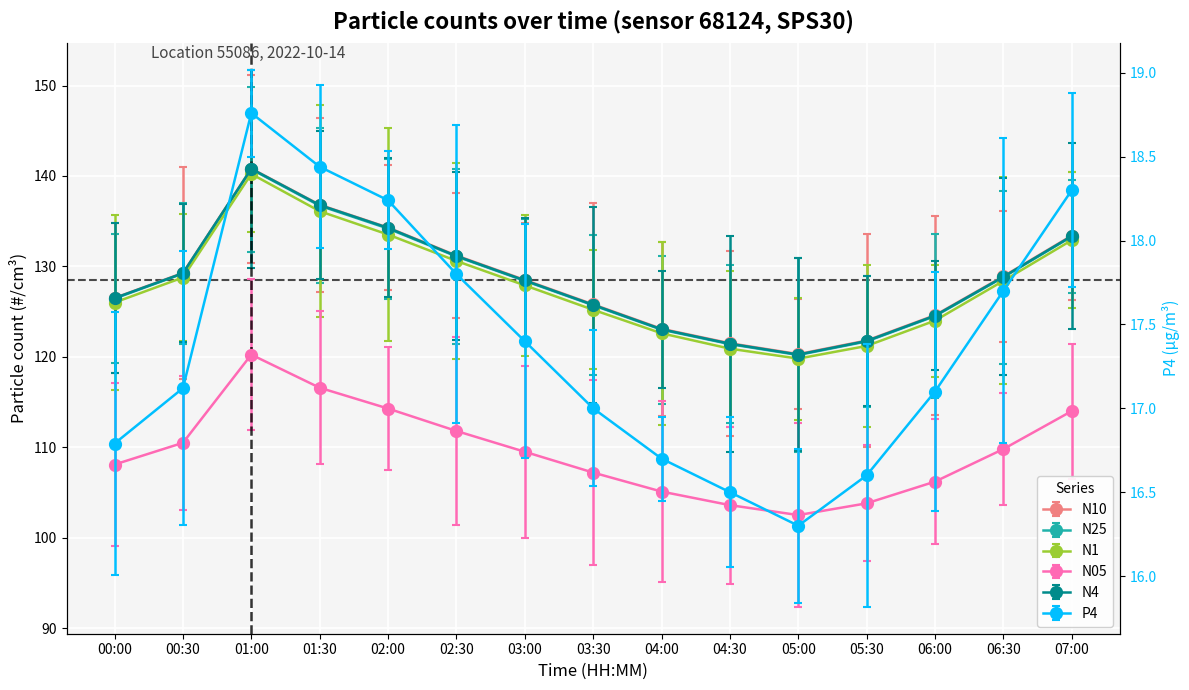

At which category does N4 reach its first local valley?

05:00